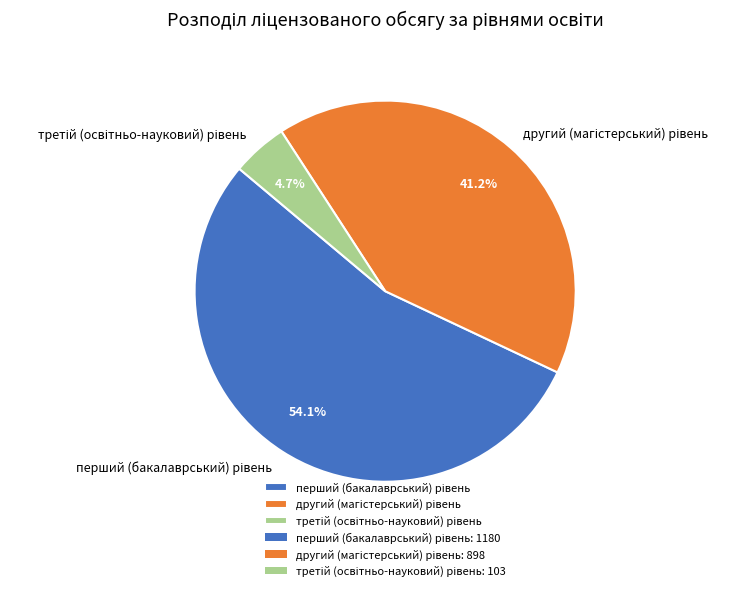

Count the number of slices in the pie.

3